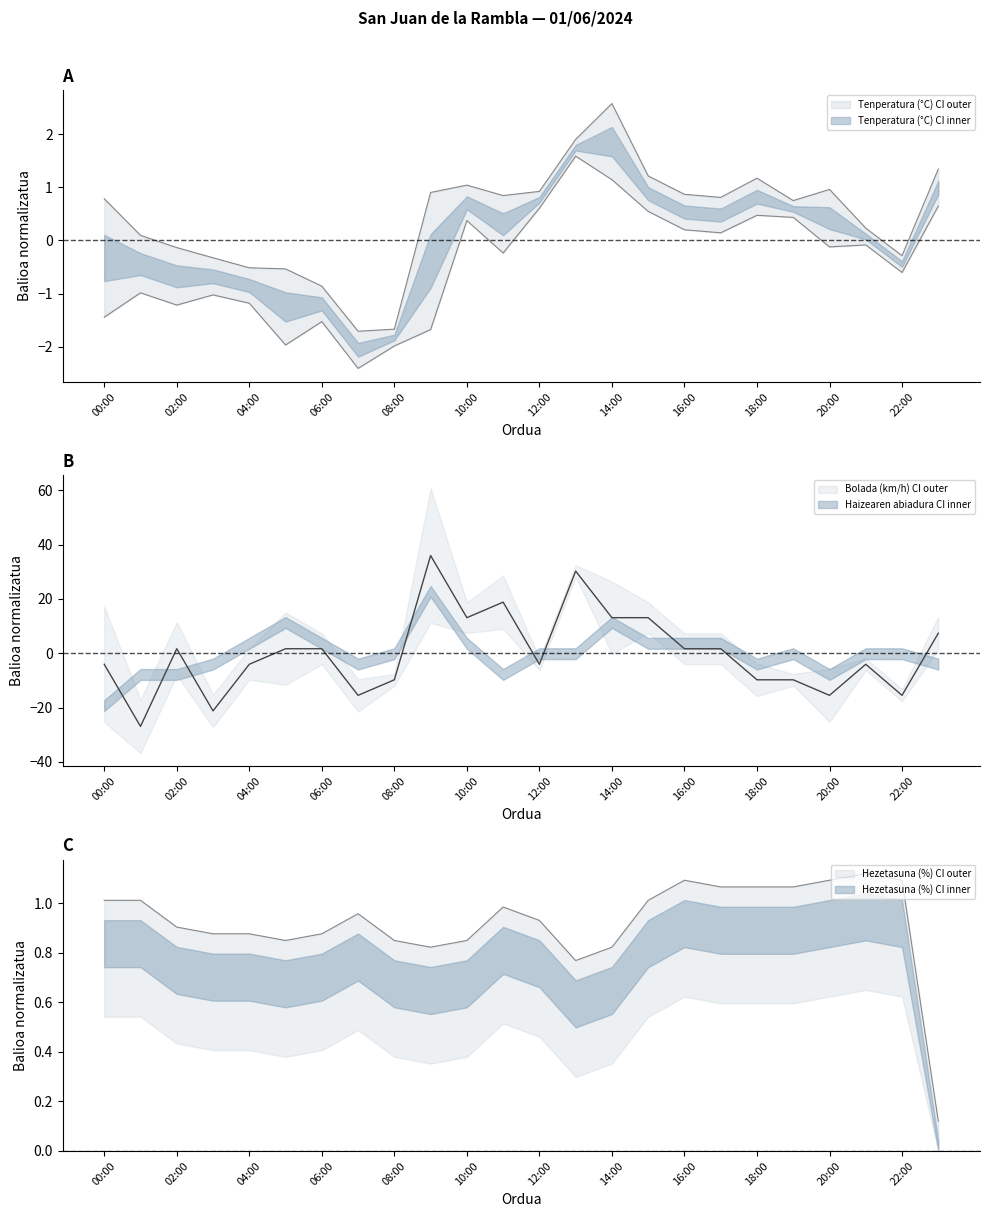

Reading left to right, what are all the values shown in this chart?

Bolada (km/h): -4.1	-26.9	1.7	-21.2	-4.1	1.7	1.7	-15.5	-9.8	36.0	13.1	18.8	-4.1	30.3	13.1	13.1	1.7	1.7	-9.8	-9.8	-15.5	-4.1	-15.5	7.4
Hezetasuna (%): 1.0	1.0	0.9	0.9	0.9	0.8	0.9	1.0	0.8	0.8	0.8	1.0	0.9	0.8	0.8	1.0	1.1	1.1	1.1	1.1	1.1	1.1	1.1	0.1